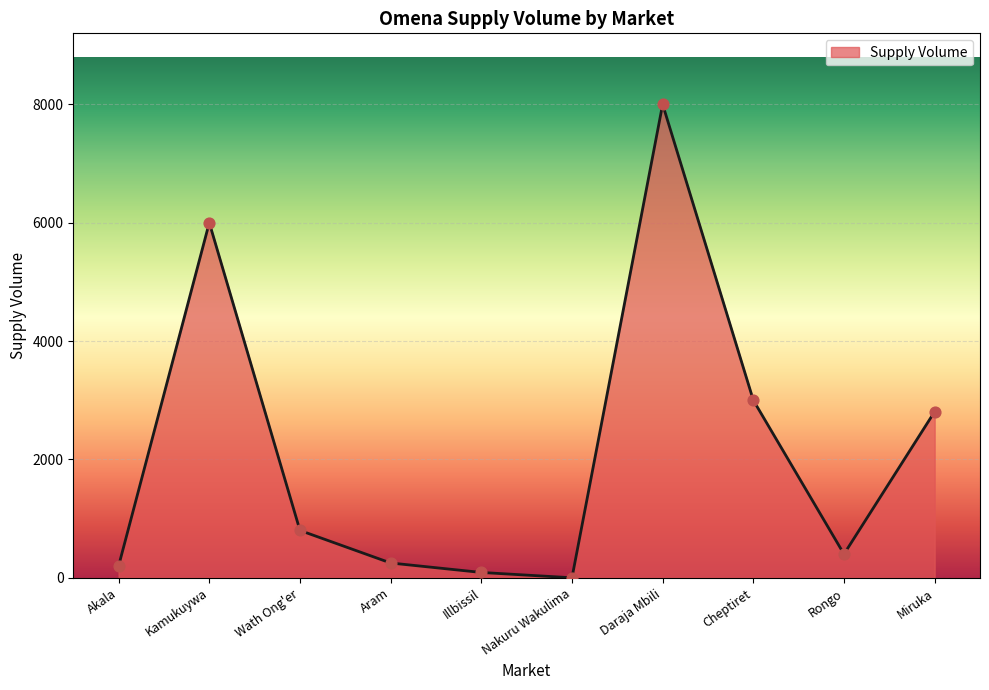

Between Daraja Mbili and Cheptiret, which is larger?

Daraja Mbili